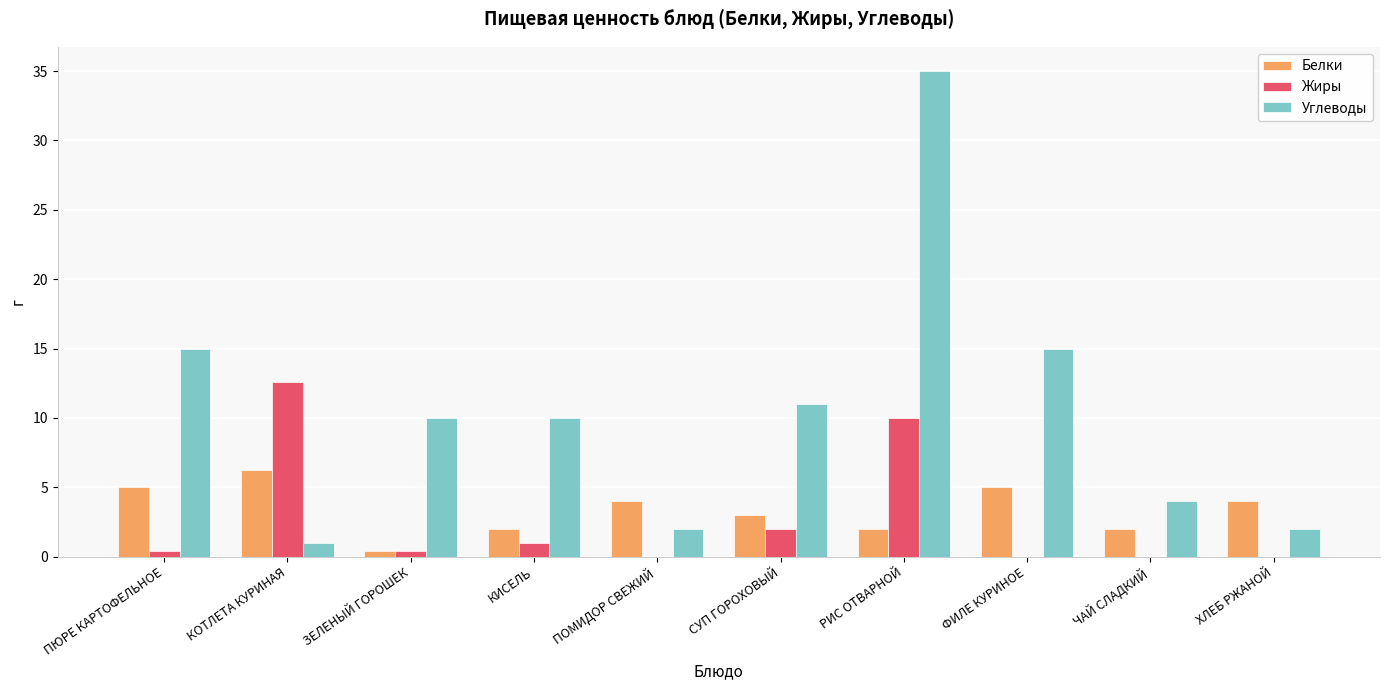

What are all the series names shown in the legend?

Белки, Жиры, Углеводы